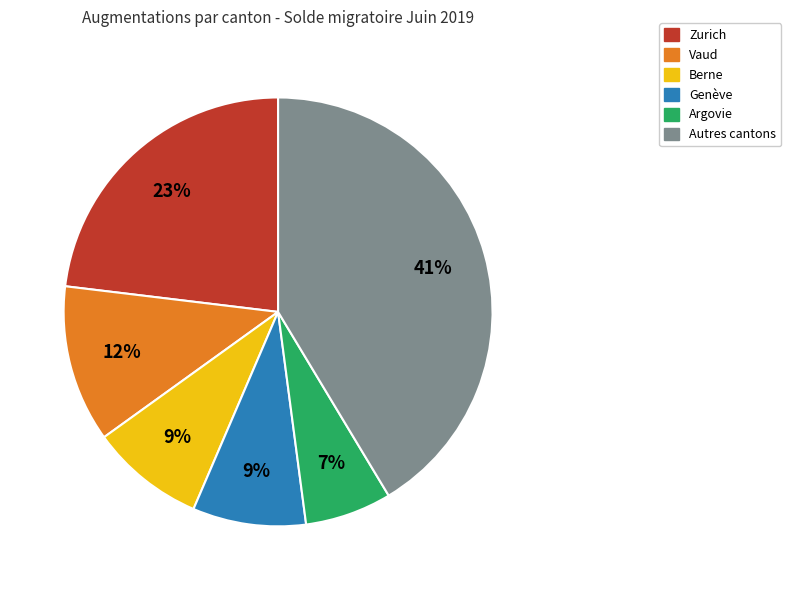

Does any single category account for the majority?

No